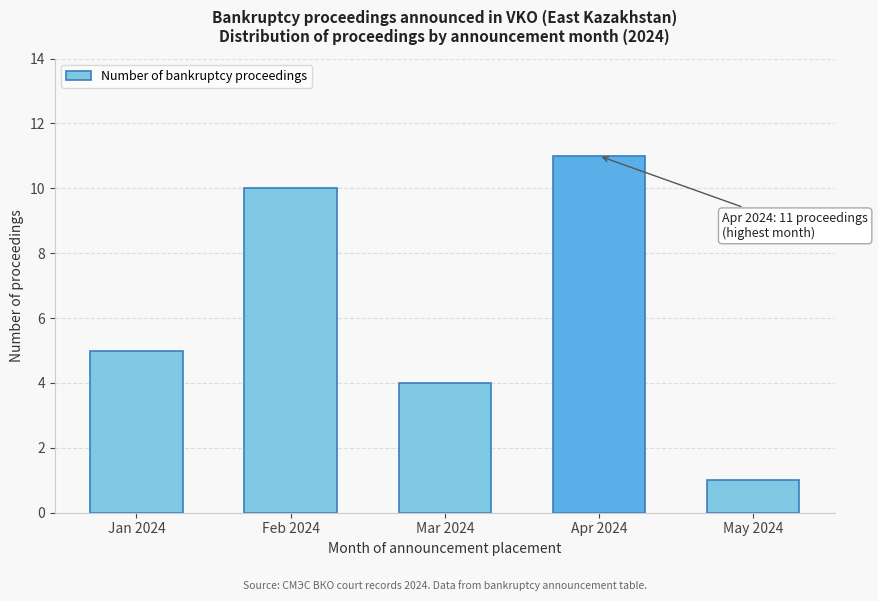

Reading left to right, list all the values displayed in this chart.

5	10	4	11	1